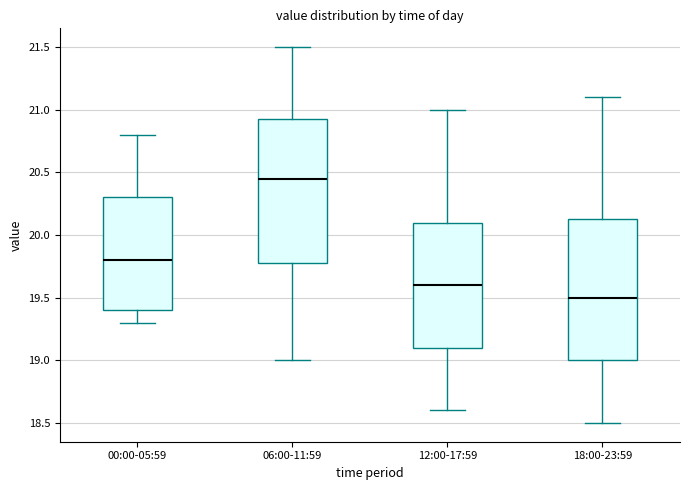

Reading left to right, transcribe this box plot: for each box, give where its median line is, the range the box spans, and where its two whiskers end, as read against the y-axis. The values are not printed on the chart, so give them approximately, as read against the axis.

00:00-05:59: median 19.80, box 19.40 to 20.30, whiskers 19.30 to 20.80
06:00-11:59: median 20.45, box 19.80 to 20.95, whiskers 19.00 to 21.50
12:00-17:59: median 19.60, box 19.10 to 20.10, whiskers 18.60 to 21.00
18:00-23:59: median 19.50, box 19.00 to 20.15, whiskers 18.50 to 21.10